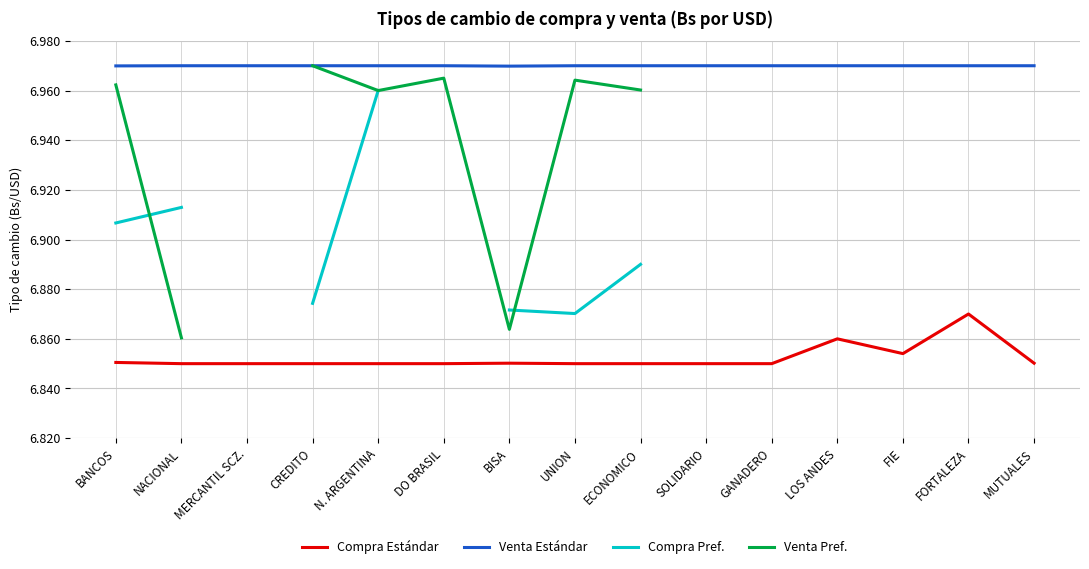

What position from the left is BISA?

7